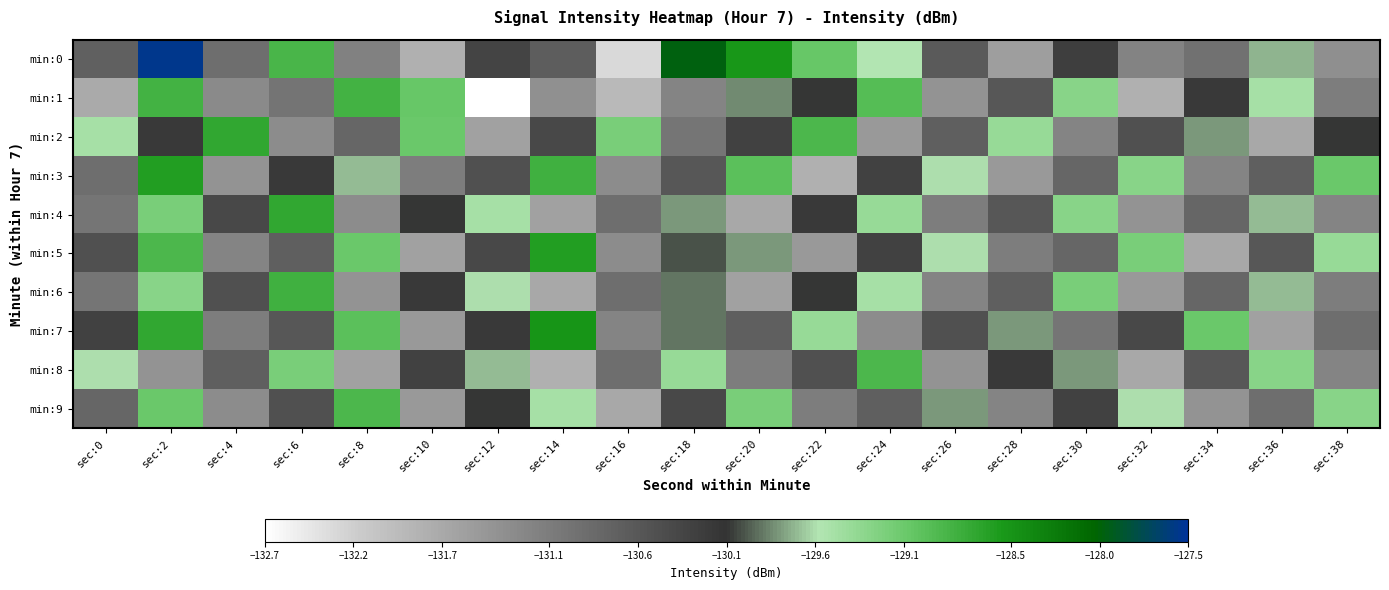

Rank the series at sec:4 from lowest to highest value.

min:3, min:9, min:1, min:5, min:7, min:0, min:8, min:6, min:4, min:2